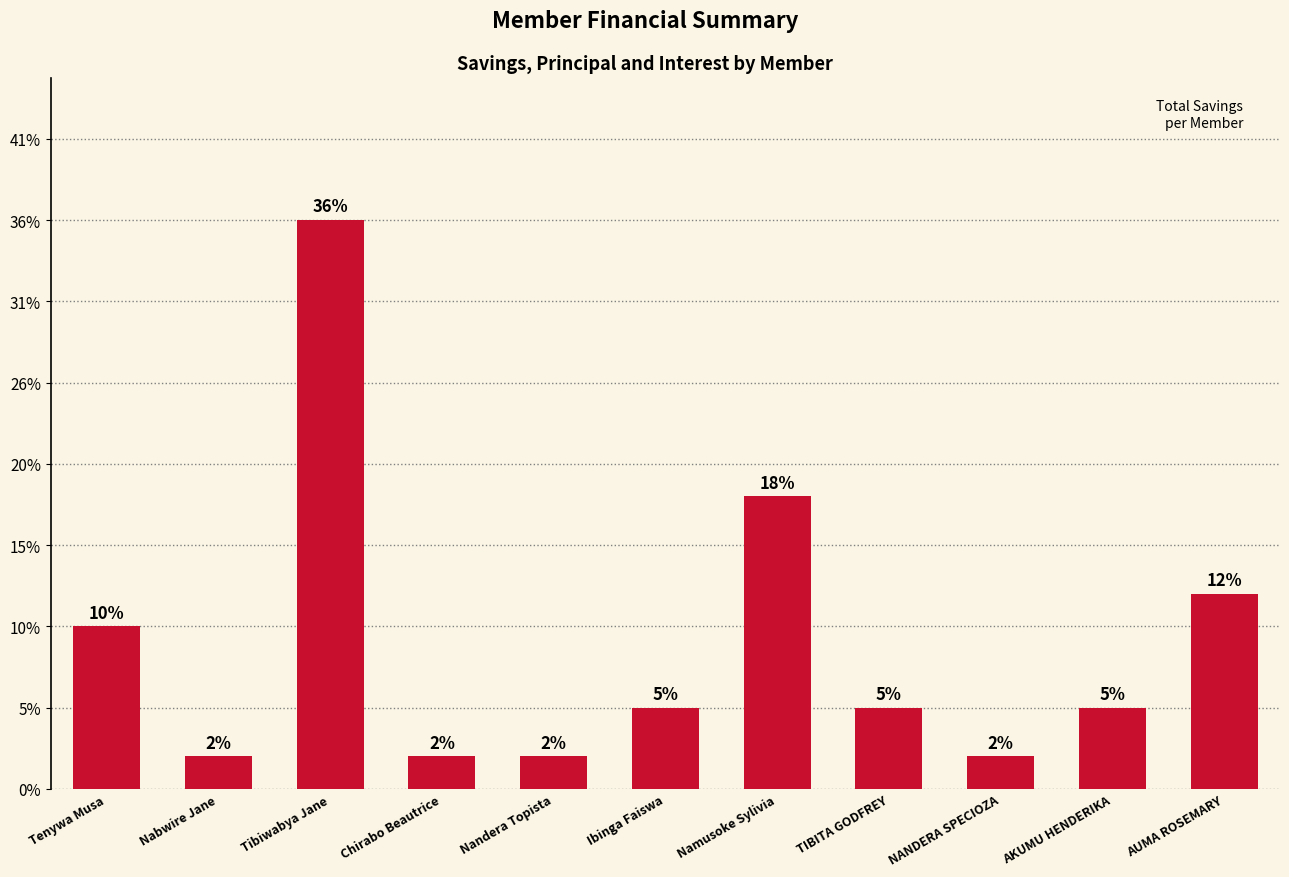

What is the label of the 8th bar from the right?

Chirabo Beautrice